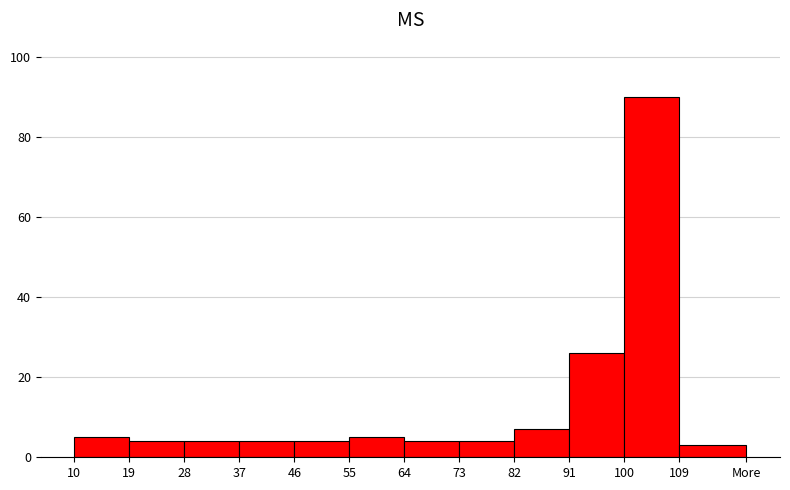

Reading left to right, what are all the values shown in this chart?

5	4	4	4	4	5	4	4	7	26	90	3